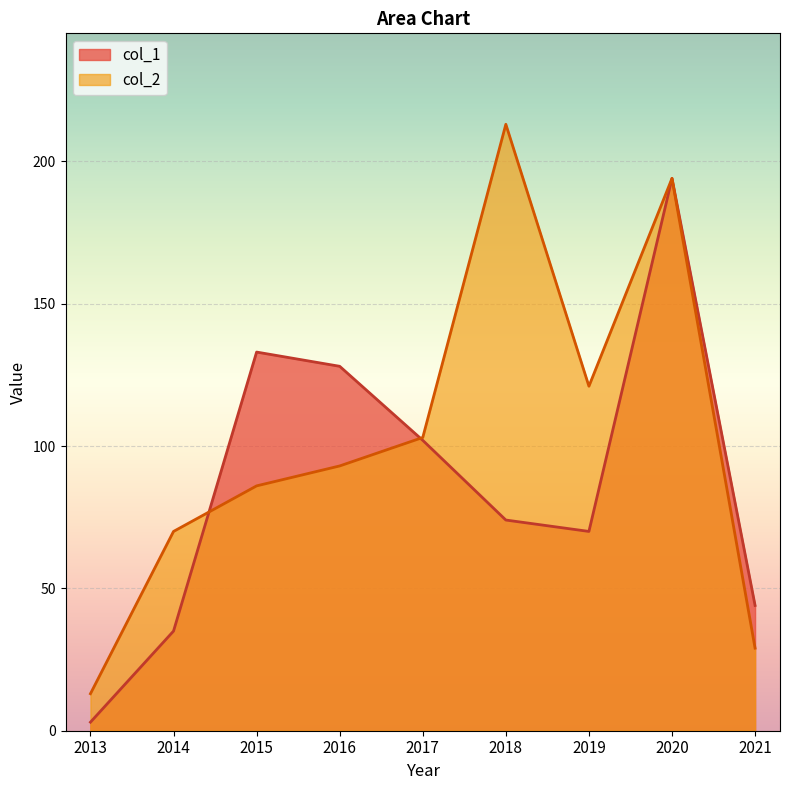

How many intersections are there between col_2 and col_1?

2